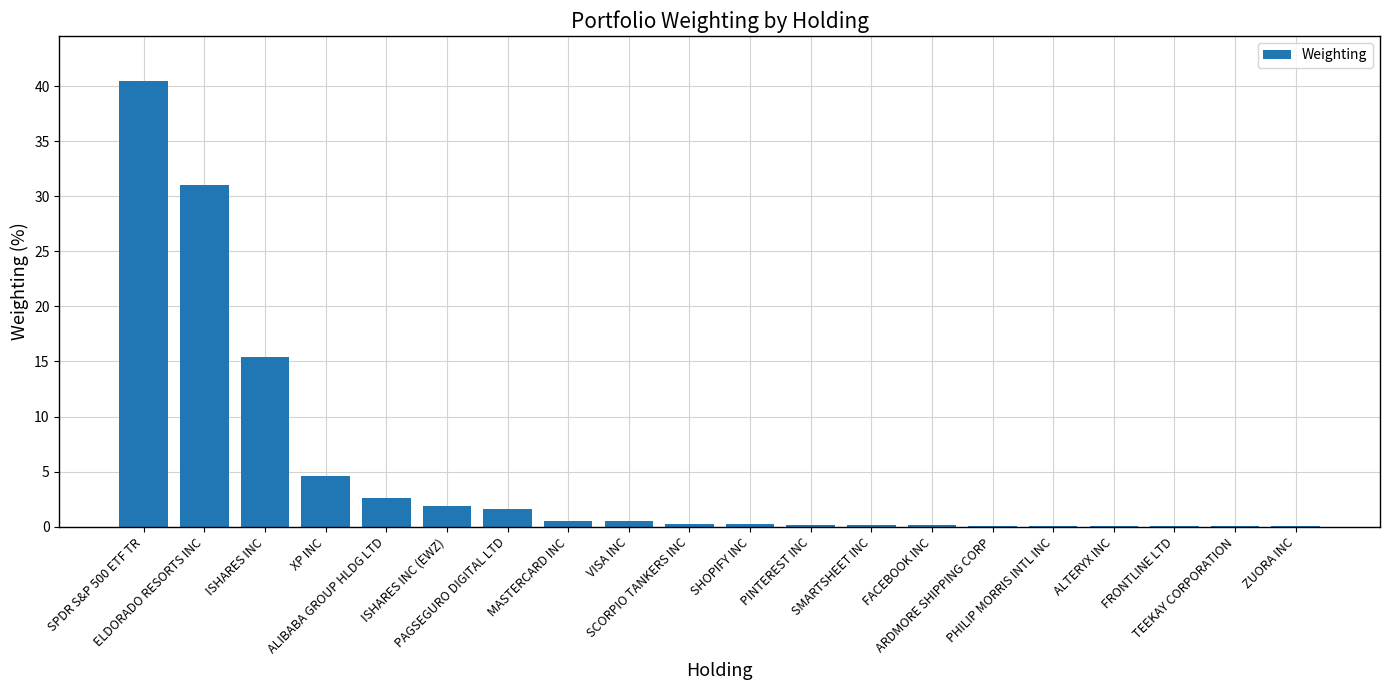

What is the greatest value displayed?

40.5